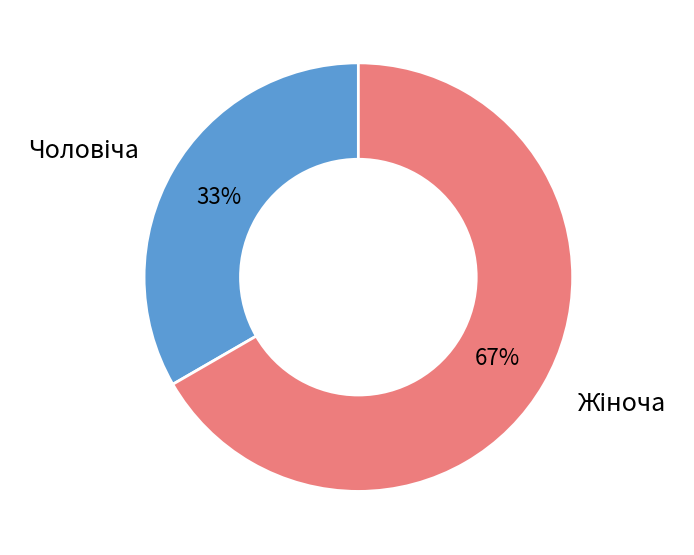

To the nearest percent, what is the average slice percentage?

50%